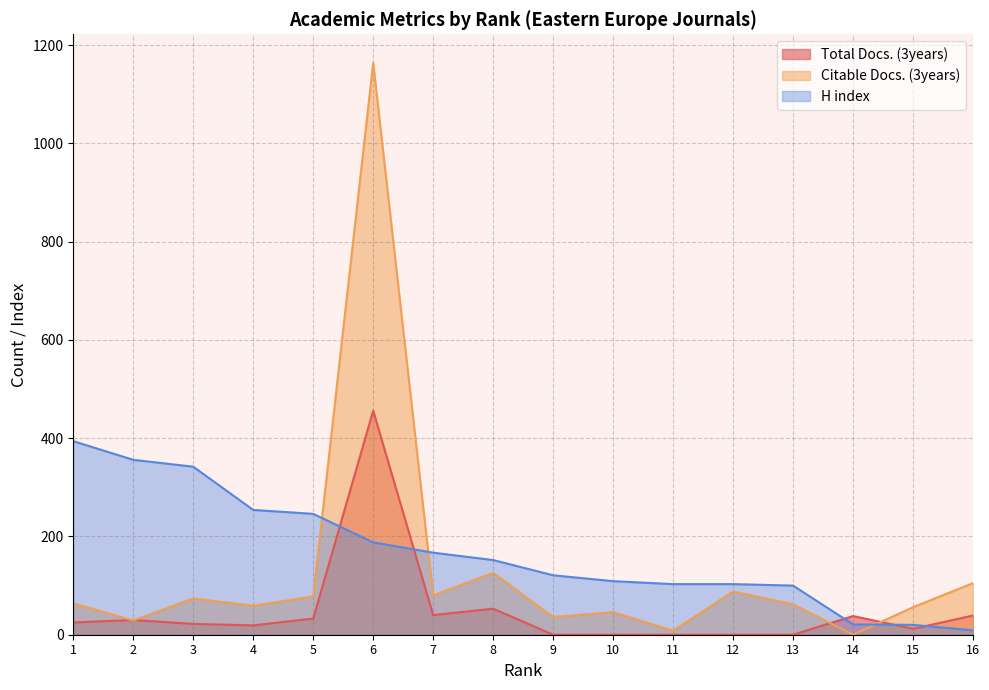

What is the difference between the maximum and second lowest values in the Citable Docs. (3years) series?

1156